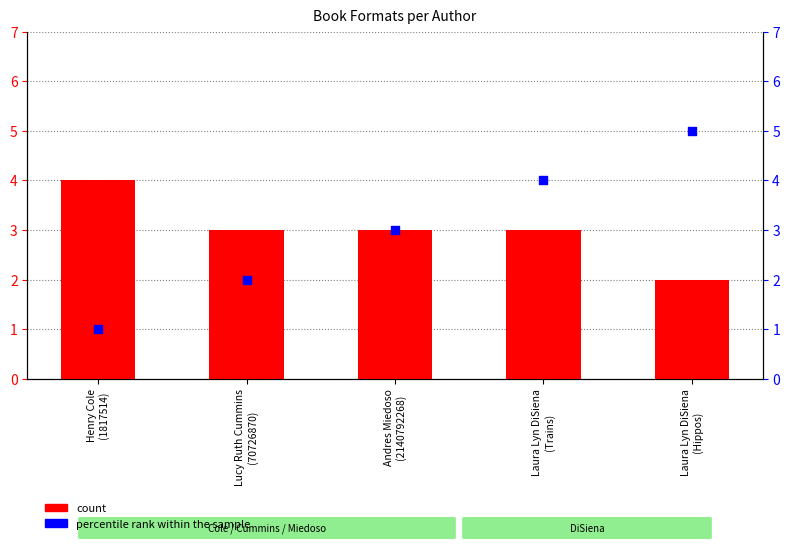

Which series contains the lowest Y value?

percentile rank within the sample